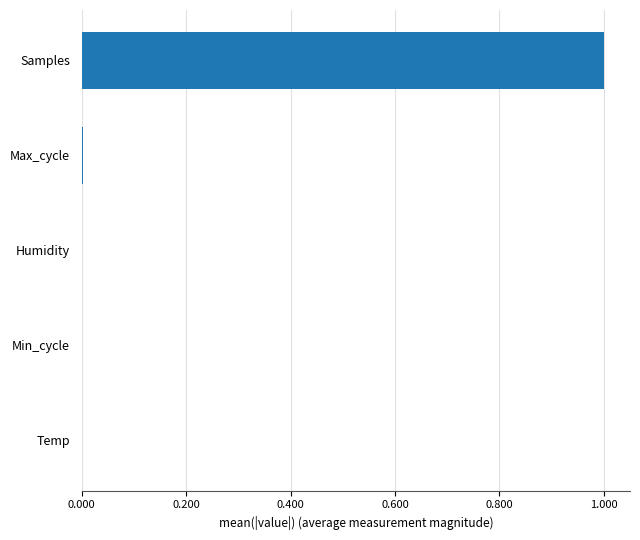

What is the greatest value displayed?

1.0